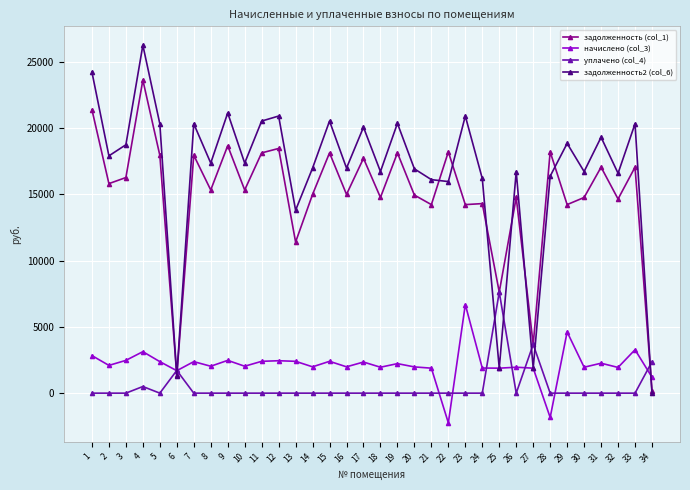

What is the value of the задолженность2 (col_6) point at the 23rd from the left?

20909.9